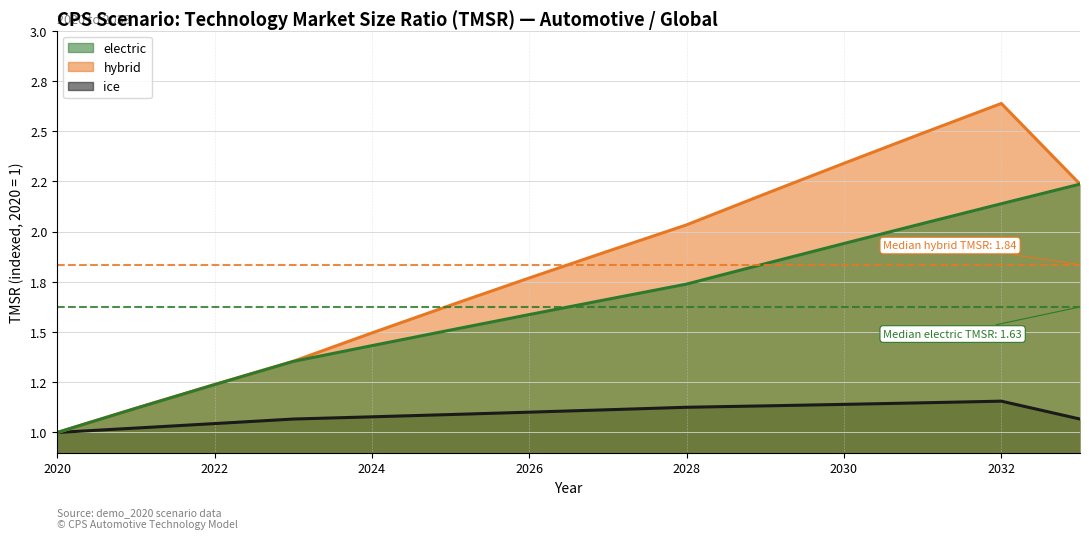

Reading left to right, what are all the values shown in this chart?

electric: 2020=1.0	2021=1.1	2022=1.2	2023=1.4	2024=1.4	2025=1.5	2026=1.6	2027=1.7	2028=1.7	2029=1.8	2030=1.9	2031=2.0	2032=2.1	2033=2.2
hybrid: 2020=1.0	2021=1.1	2022=1.2	2023=1.4	2024=1.5	2025=1.6	2026=1.8	2027=1.9	2028=2.0	2029=2.2	2030=2.3	2031=2.5	2032=2.6	2033=2.2
ice: 2020=1.0	2021=1.0	2022=1.0	2023=1.1	2024=1.1	2025=1.1	2026=1.1	2027=1.1	2028=1.1	2029=1.1	2030=1.1	2031=1.1	2032=1.2	2033=1.1